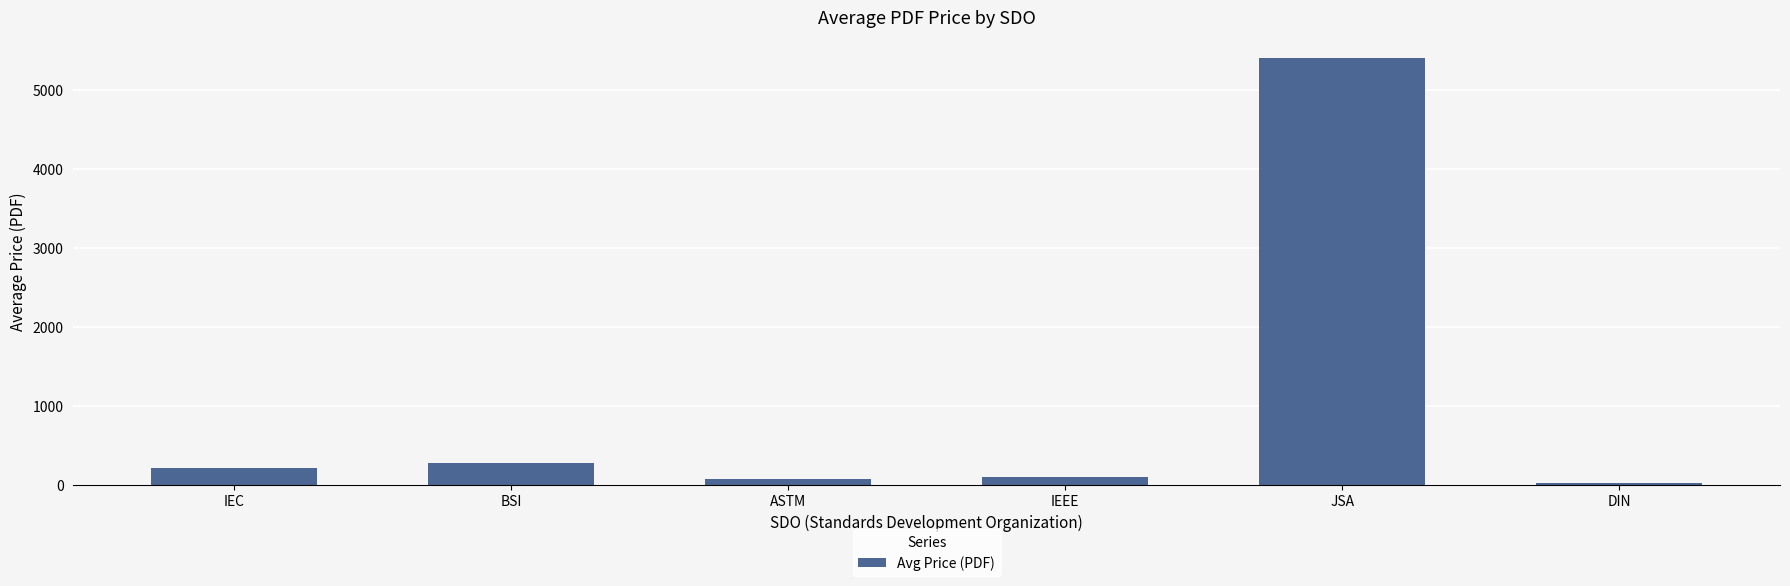

Approximately how many times larger is the value at DIN compared to IEEE?

0.2